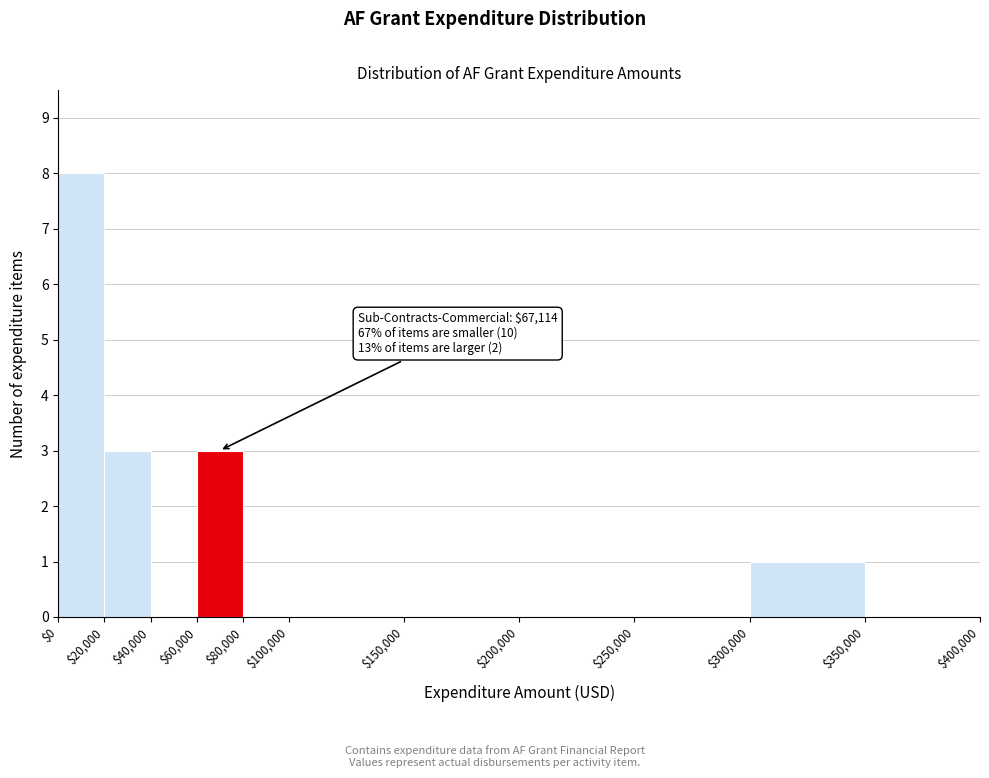

Which range on the x-axis has the tallest bar?

$0 to $20,000